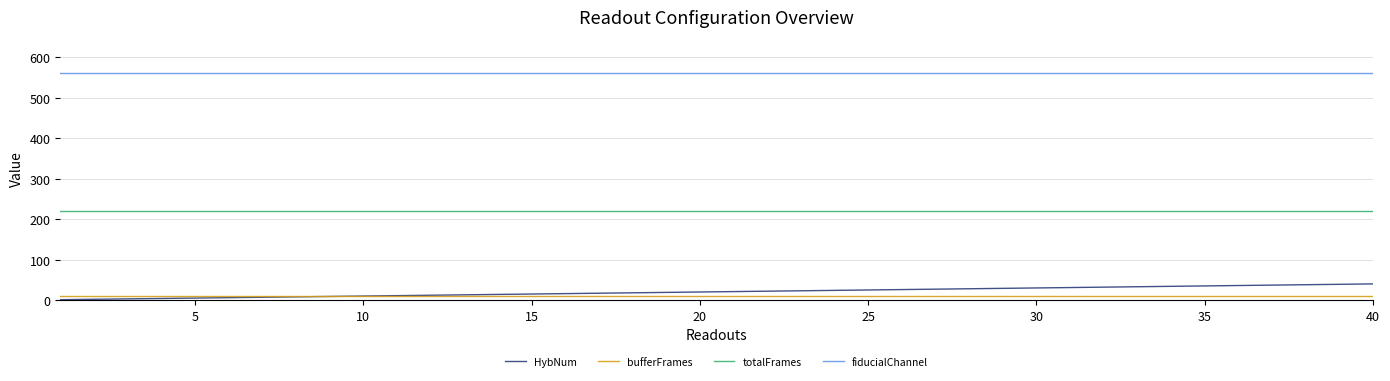

Which series has the largest range (max minus min)?

HybNum